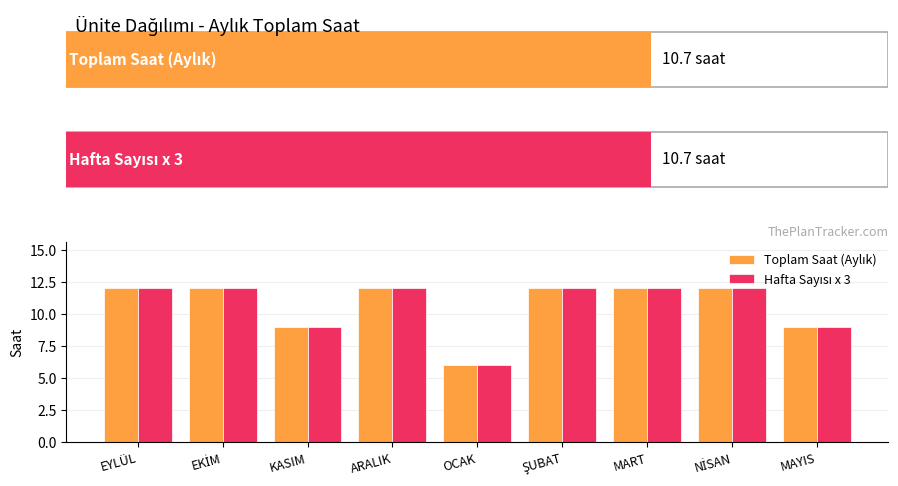

Are the bars horizontal?

No